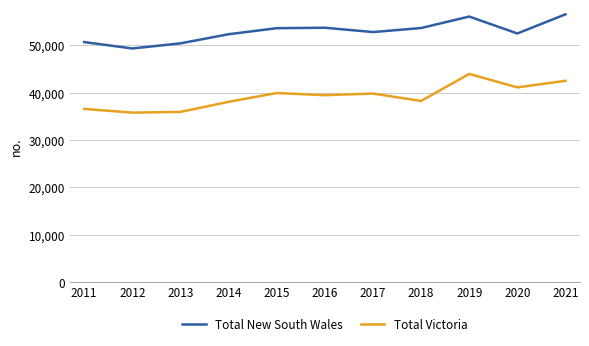

What is the lowest value of the Total Victoria series?

35760